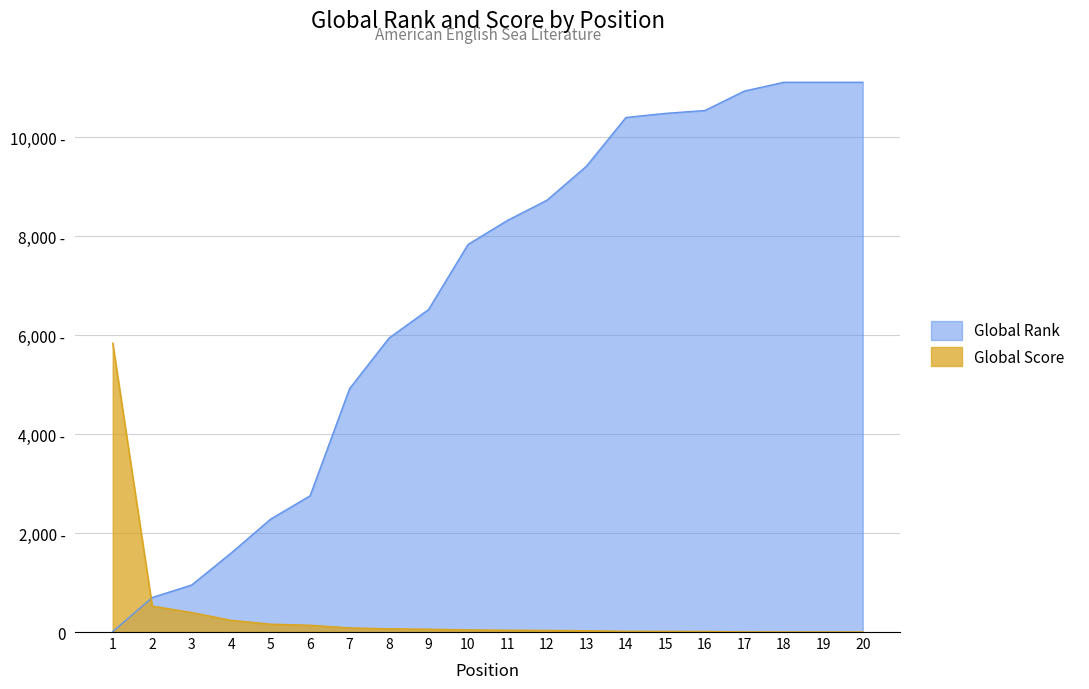

Reading left to right, extract all data points from this chart.

Global Rank: 9	698	951	1598	2283	2755	4921	5944	6519	7835	8322	8730	9417	10402	10485	10543	10936	11114	11114	11114
Global Score: 5839	525	394	237	159	137	84	66	57	44	38	33	27	15	13	12	4	1	1	1